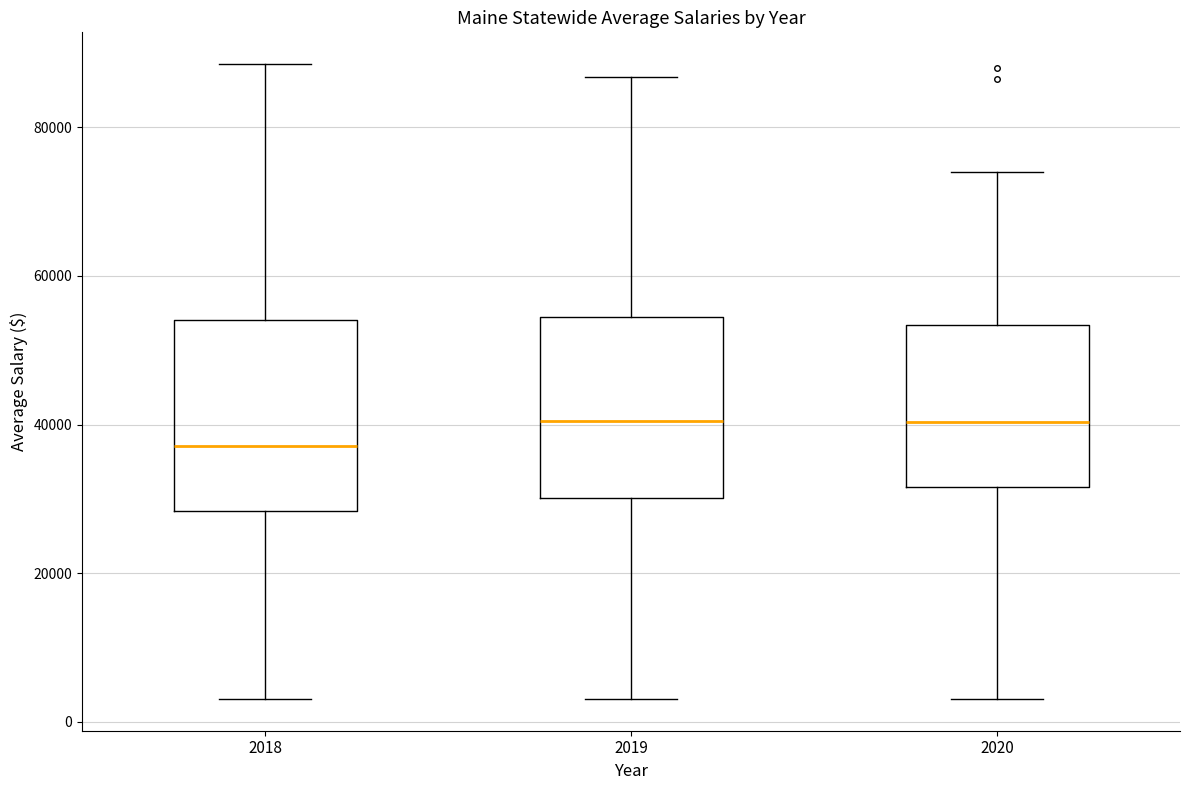

Which box has the lowest median line?

2018